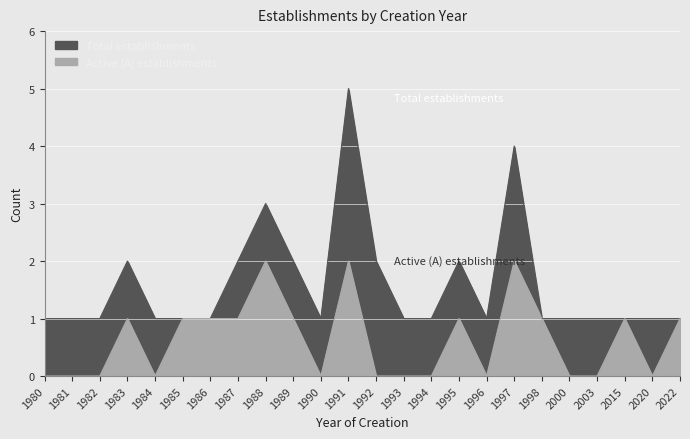

Is the value of Active (A) establishments at 2020 greater than the value of Total establishments at 1987?

No